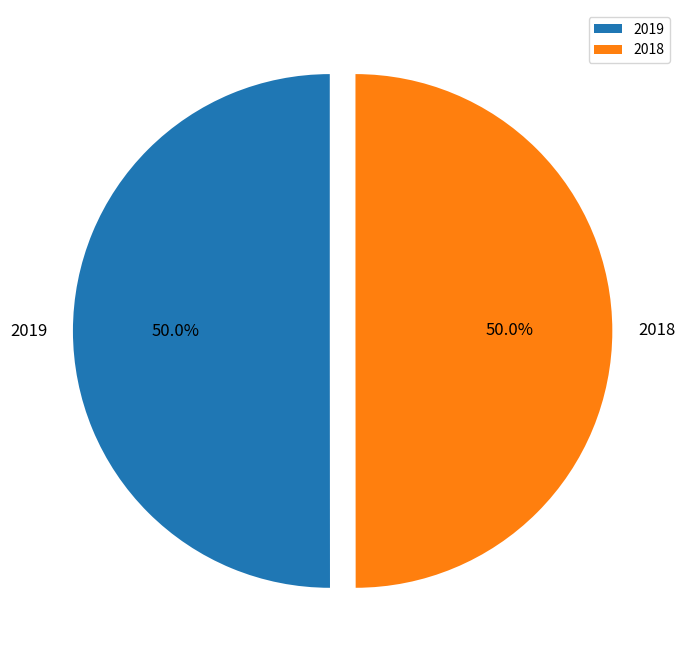

What is the ratio of the value at 2019 to the value at 2018?

1.0